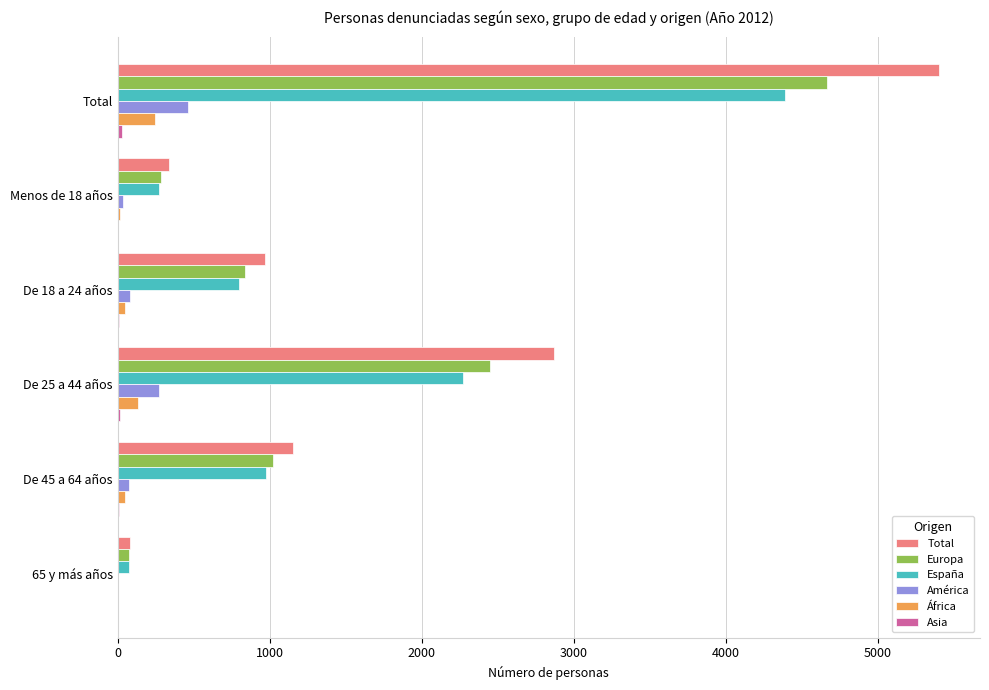

What is the sum of all Europa values?

9326